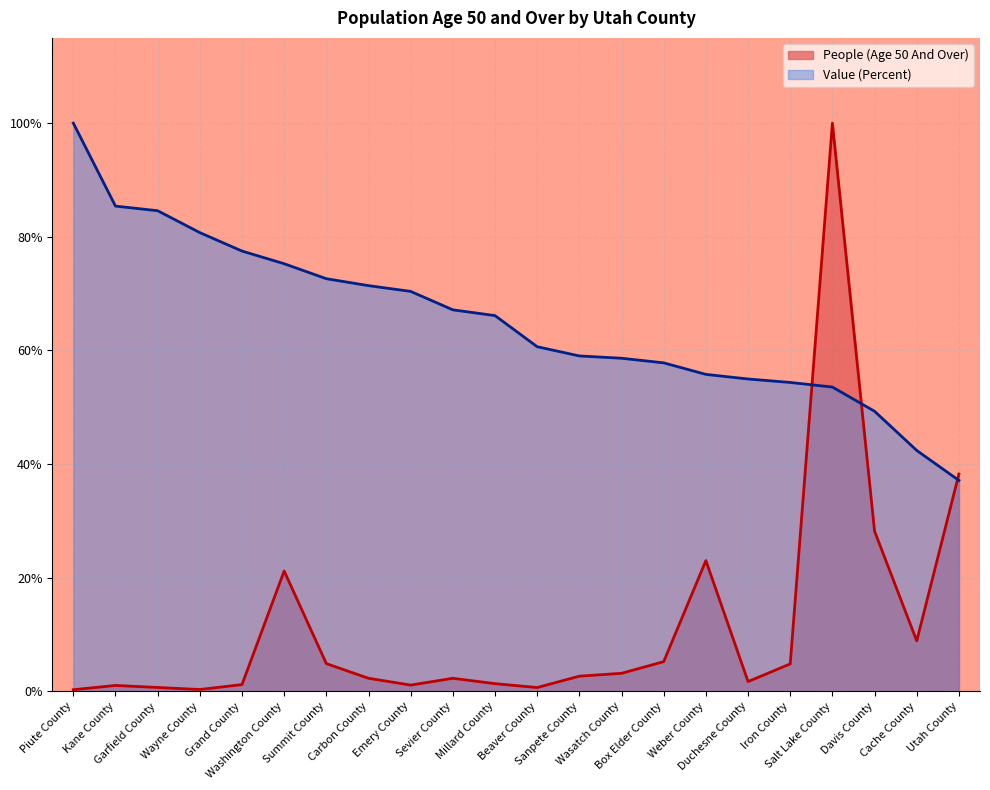

Which series has the largest total across all categories?

Value (Percent)